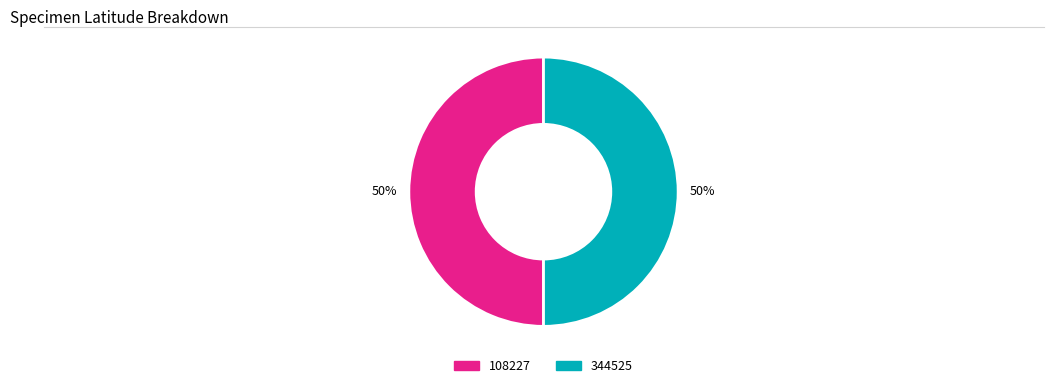

What percentage is the 108227 slice, to the nearest percent?

50%